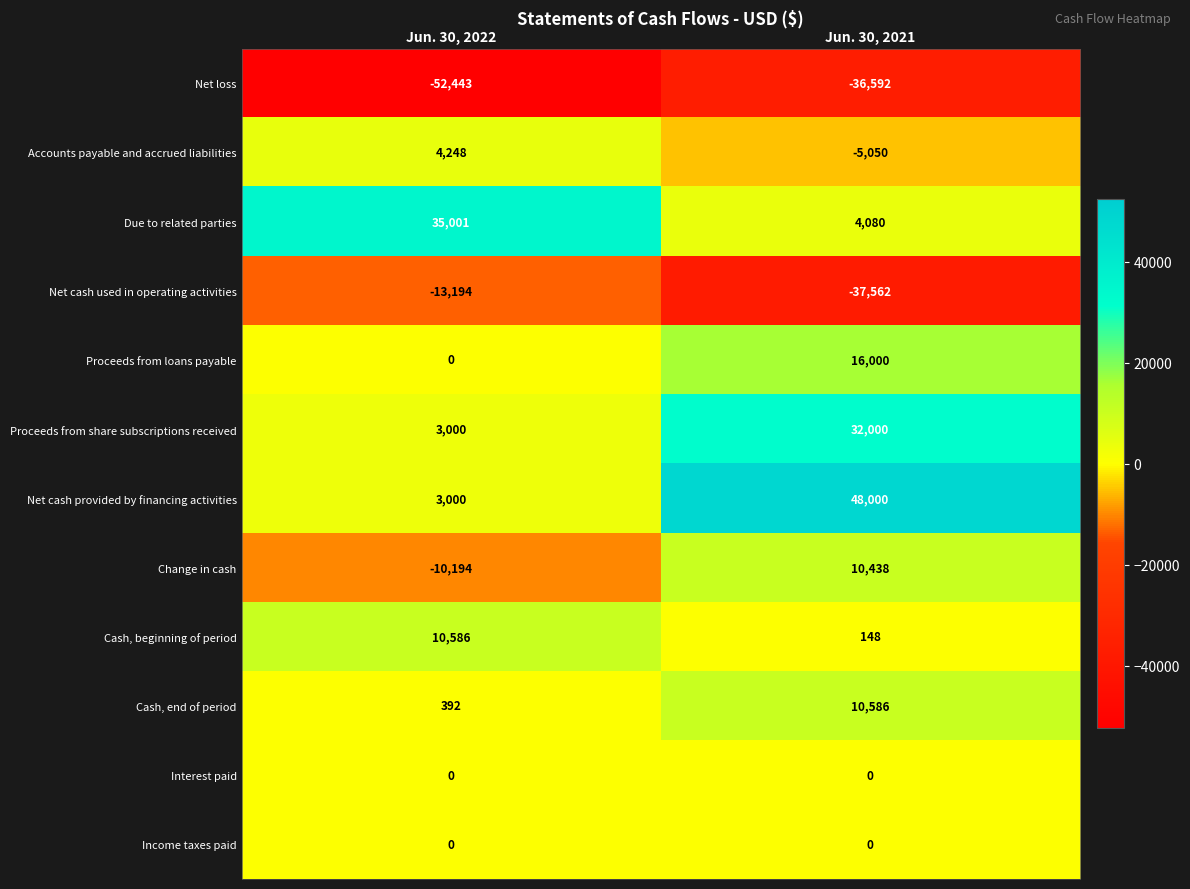

List the labels in order of Accounts payable and accrued liabilities value, smallest first.

Jun. 30, 2021, Jun. 30, 2022